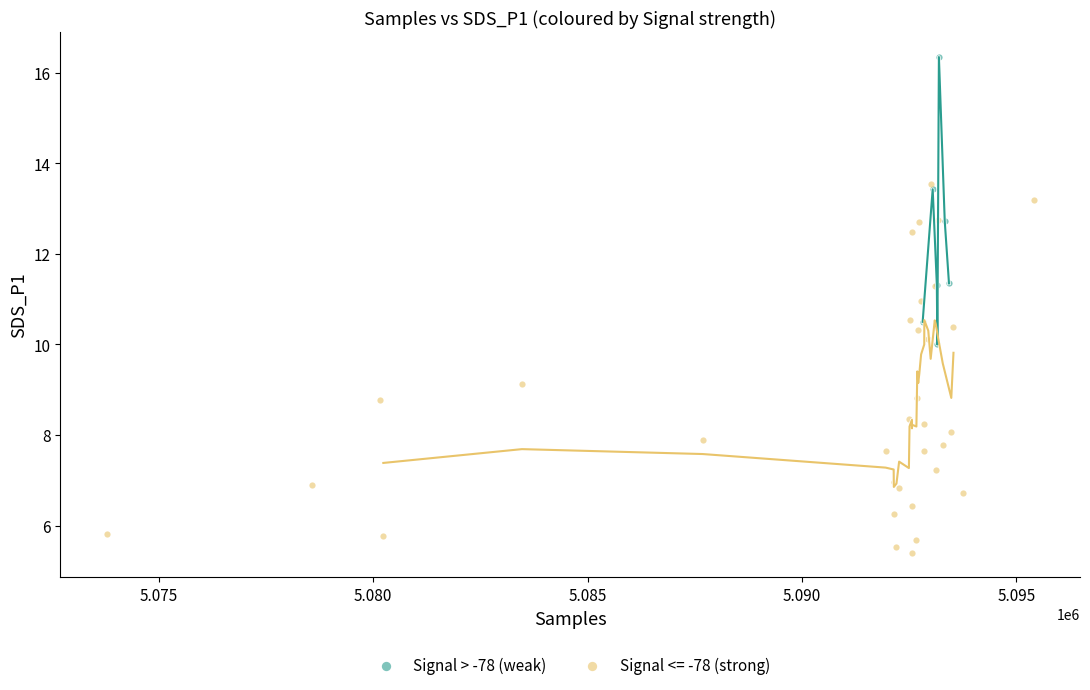

Which series reaches the minimum Y coordinate?

Signal <= -78 (strong)